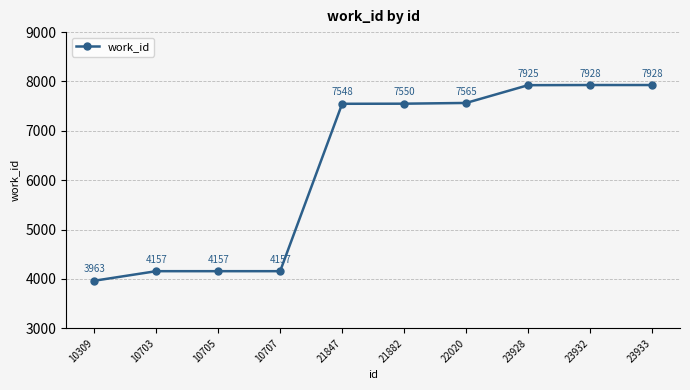

The chart shows a value of 2697 at 10703. True or false?

False